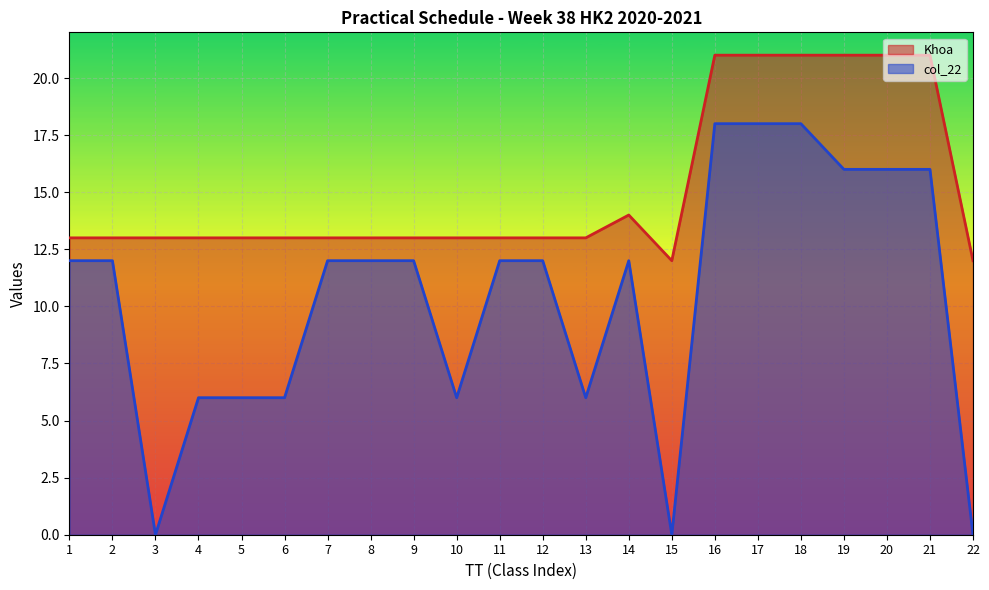

How many lines are shown in the chart?

2